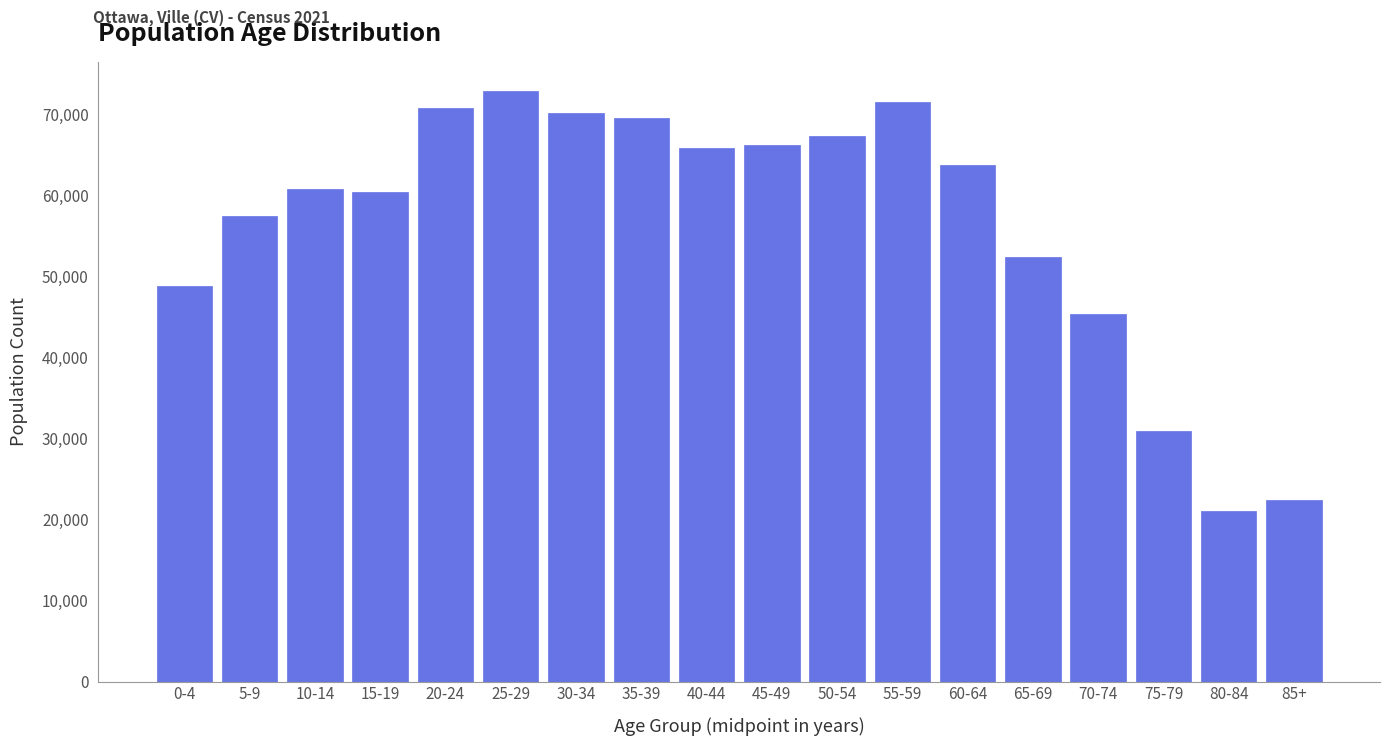

Reading left to right, what are all the values shown in this chart?

48790	57410	60720	60385	70785	72830	70190	69520	65890	66240	67265	71465	63795	52355	45375	30940	21080	22395